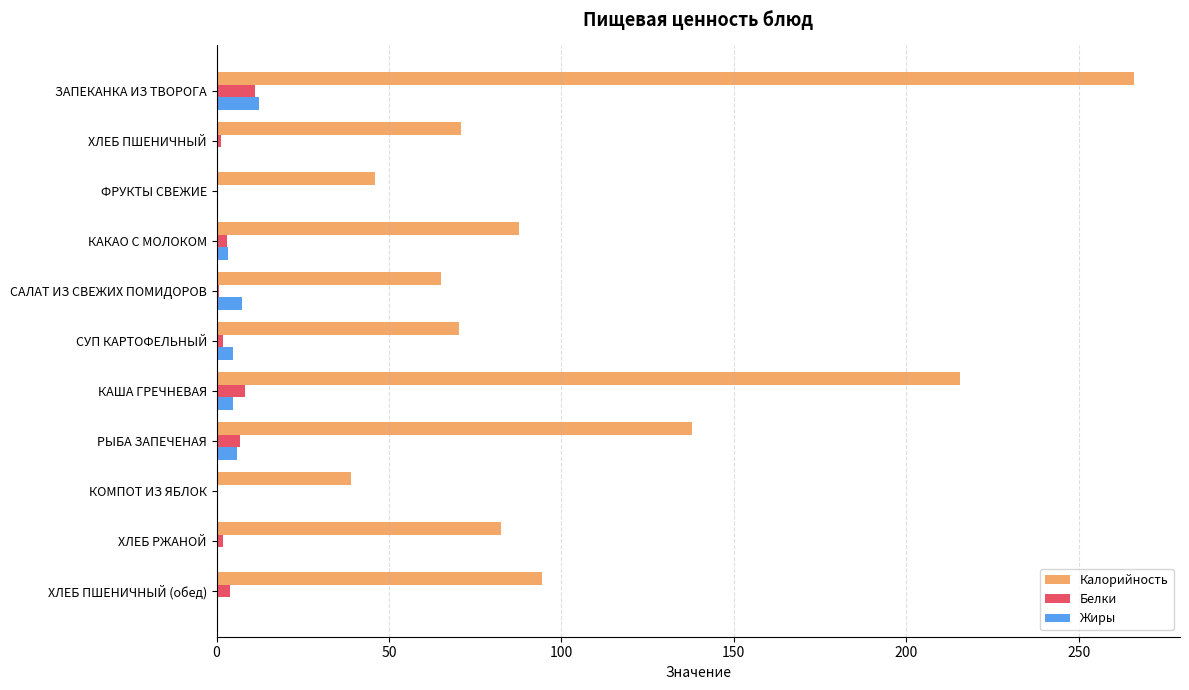

At which category is the sum across all series the highest?

ЗАПЕКАНКА ИЗ ТВОРОГА